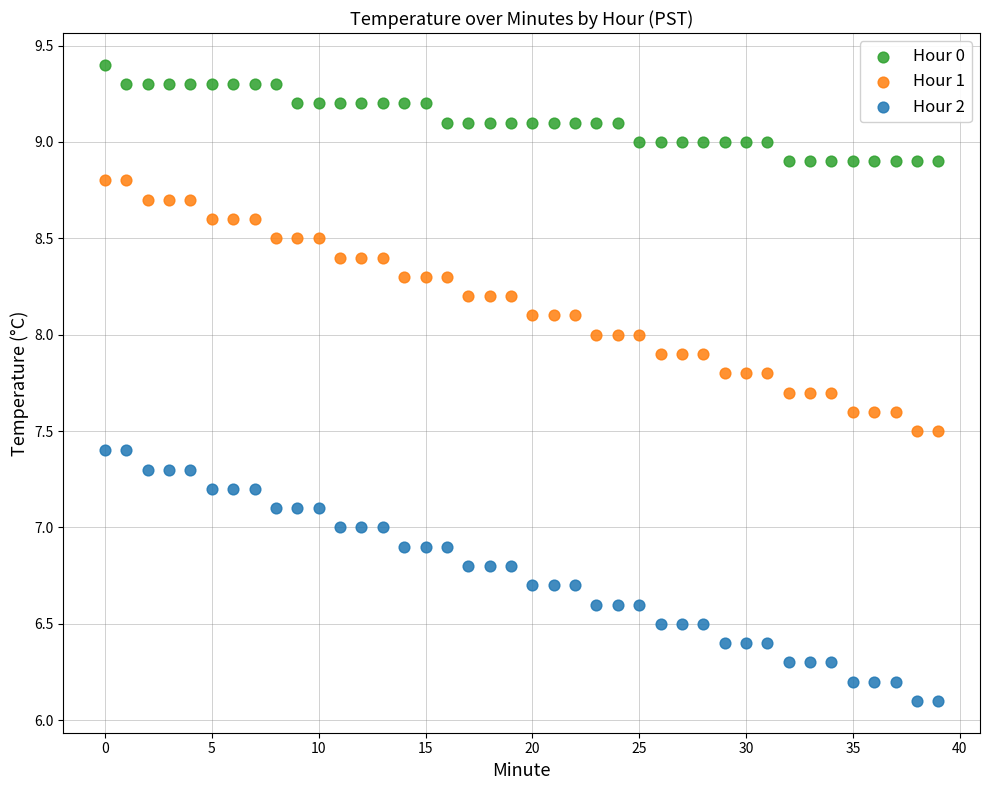

Which series contains the lowest Y value?

Hour 2